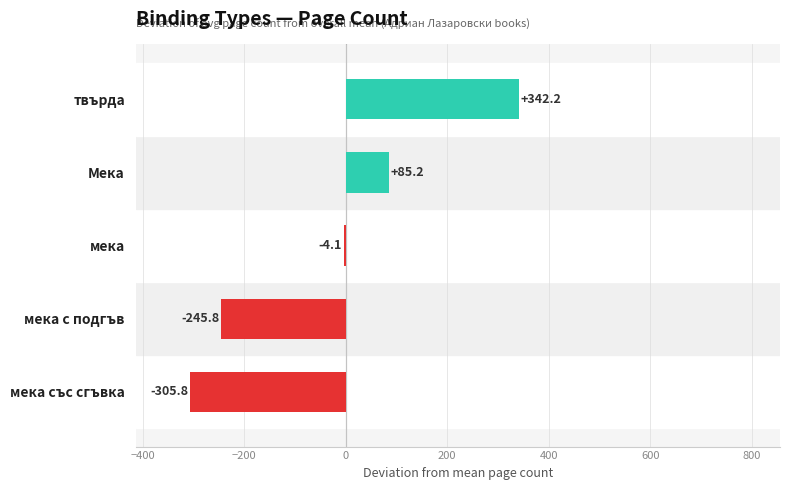

Between мека and Мека, which is larger?

Мека